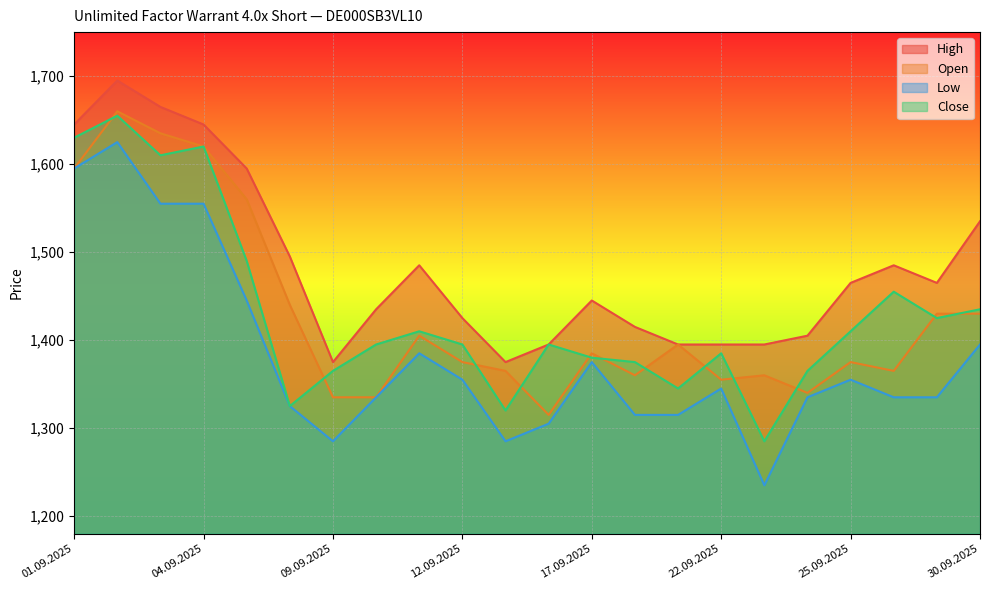

How many categories are shown in the chart?

22